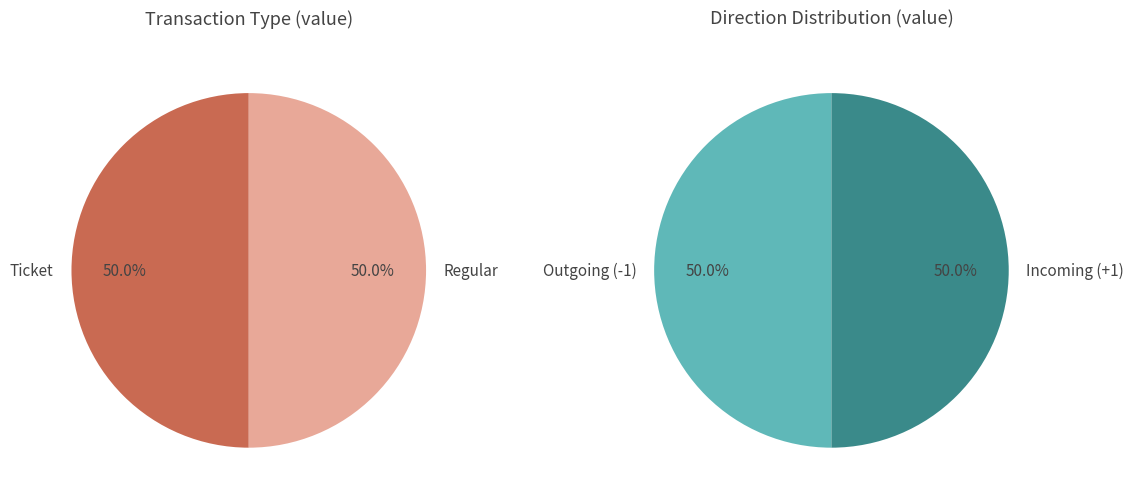

How many segments does this pie chart have?

2